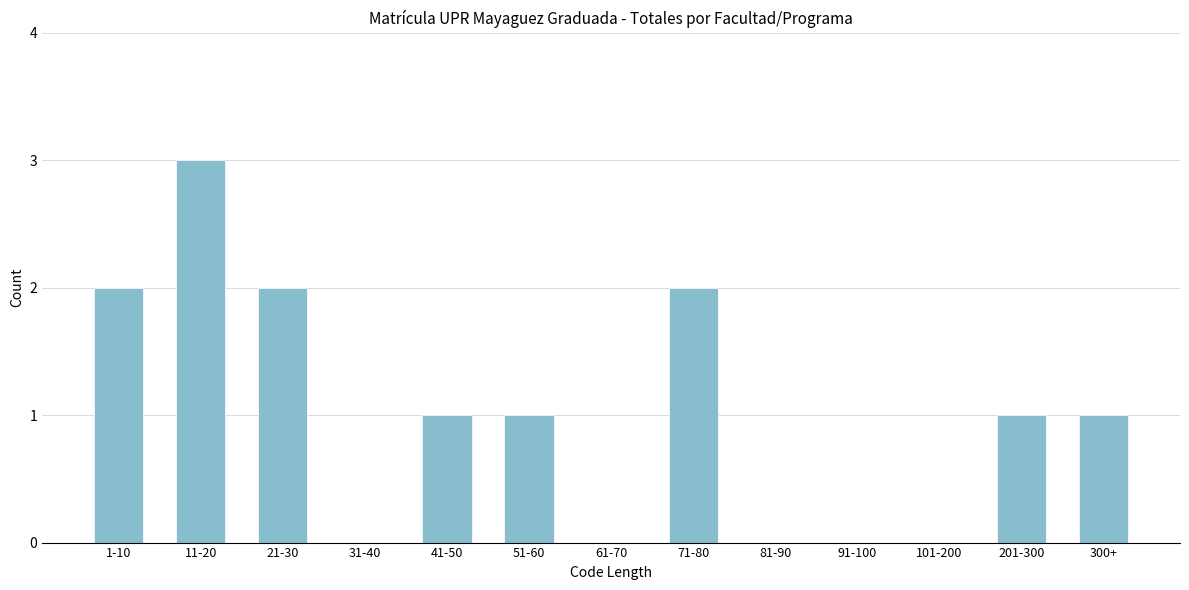

Reading left to right, list all the values displayed in this chart.

1-10=2	11-20=3	21-30=2	31-40=0	41-50=1	51-60=1	61-70=0	71-80=2	81-90=0	91-100=0	101-200=0	201-300=1	300+=1